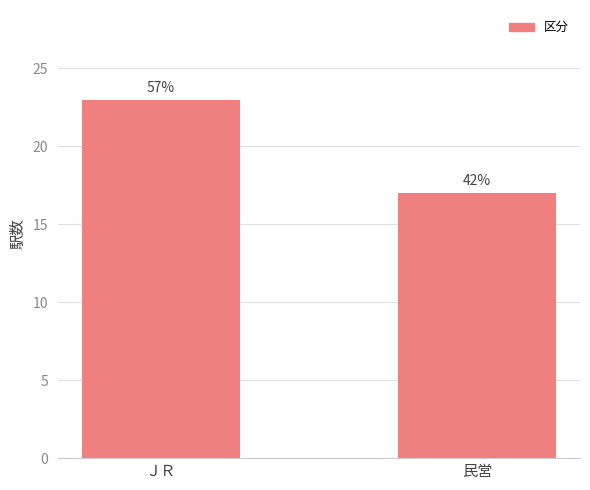

What is the label of the 2nd bar from the right?

ＪＲ